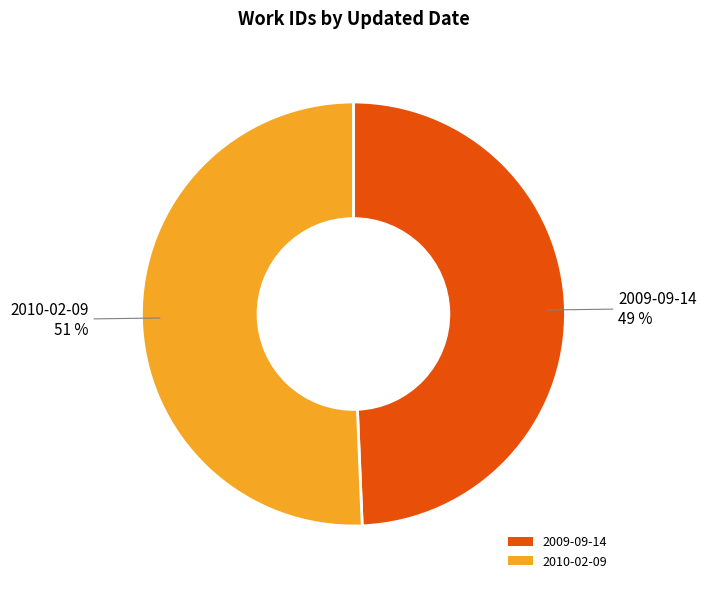

Rank the categories by value from lowest to highest.

2009-09-14, 2010-02-09